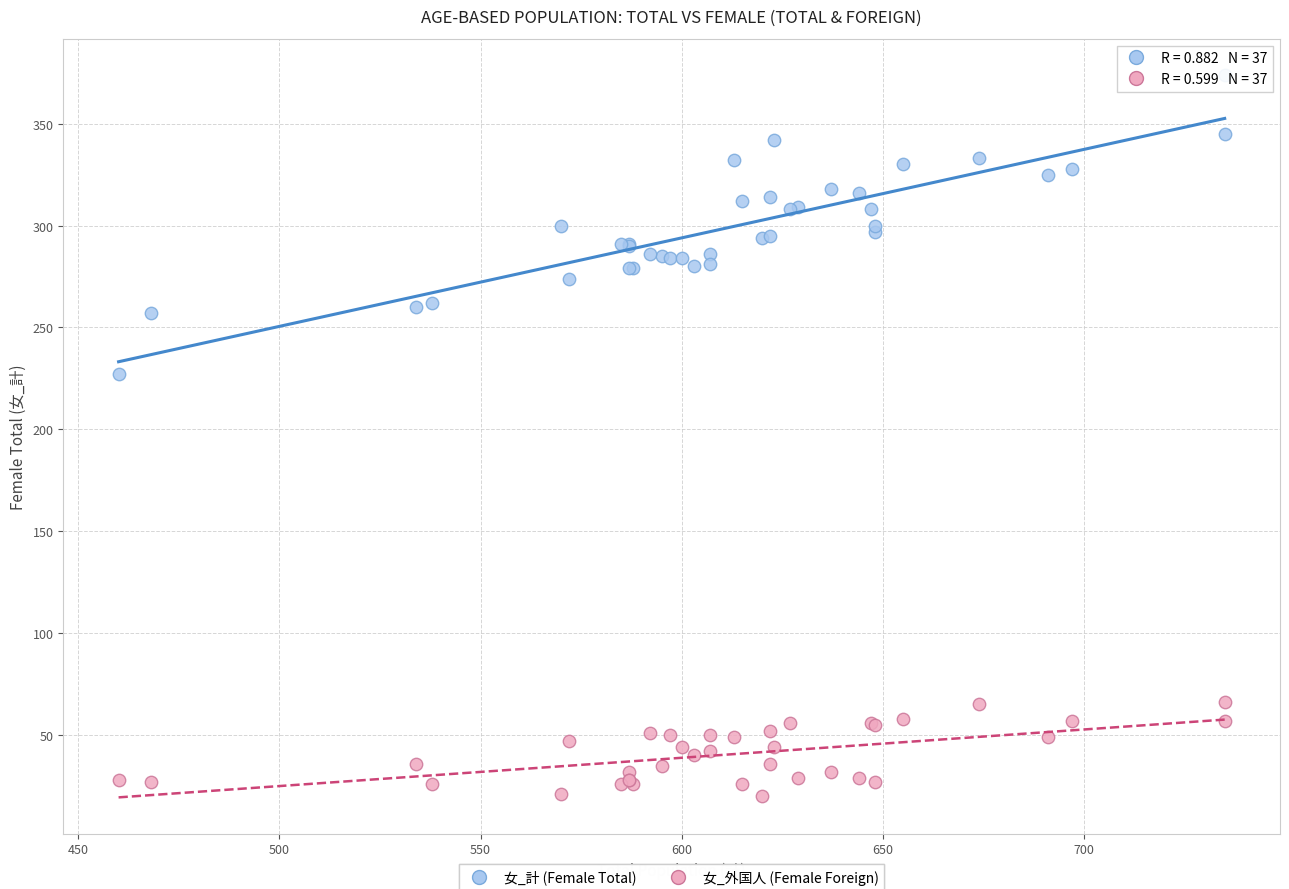

What is the X range (max minus min) for the scatter plot?

275